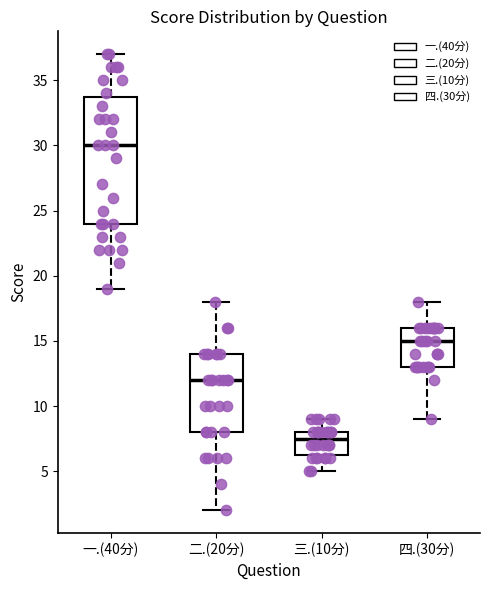

Reading left to right, read every box against the y-axis: the position of its median line, the range the box covers, and the ends of its whiskers. The values are not printed on the chart, so give them approximately, as read against the axis.

一.(40分): median 30.0, box 24.0 to 34.0, whiskers 19.0 to 37.0
二.(20分): median 12.0, box 8.0 to 14.0, whiskers 2.0 to 18.0
三.(10分): median 7.5, box 6.5 to 8.0, whiskers 5.0 to 9.0
四.(30分): median 15.0, box 13.0 to 16.0, whiskers 9.0 to 18.0